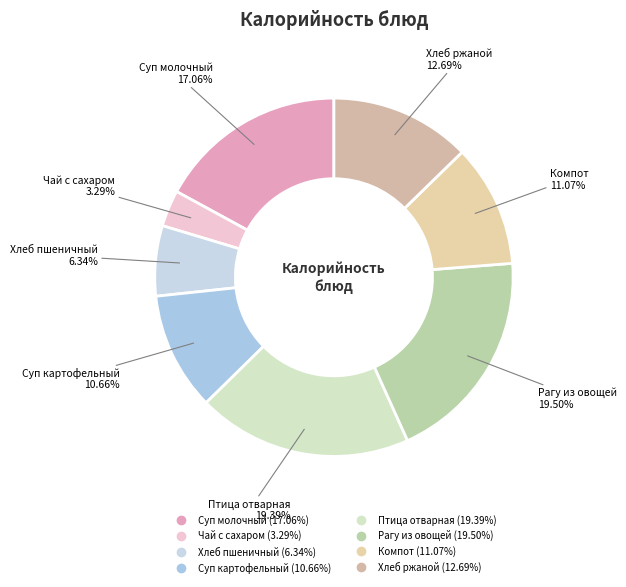

How many slices are in this pie chart?

8